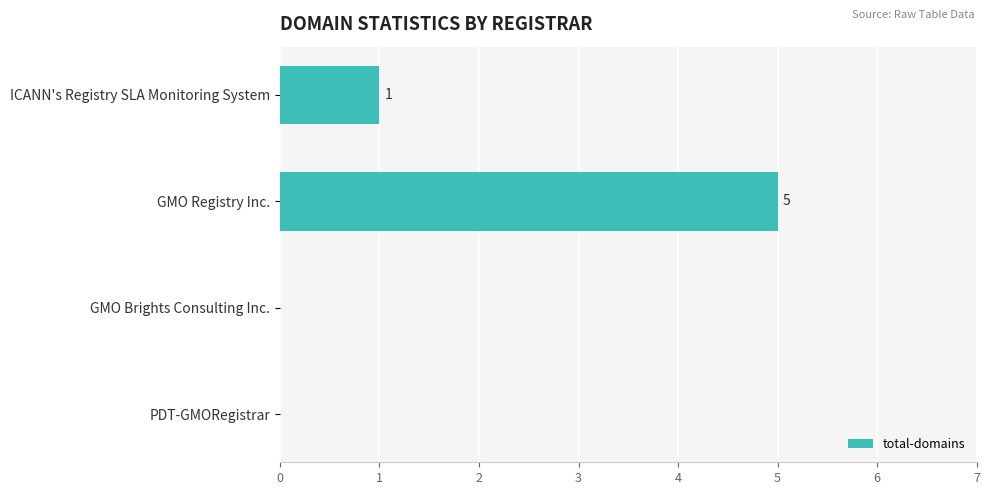

What is the sum of all values?

6